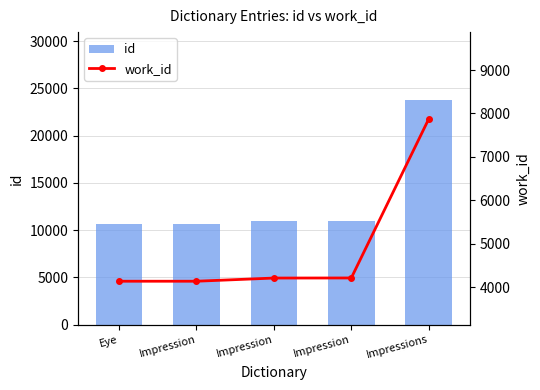

The id series shows 23801 at Impressions. True or false?

True